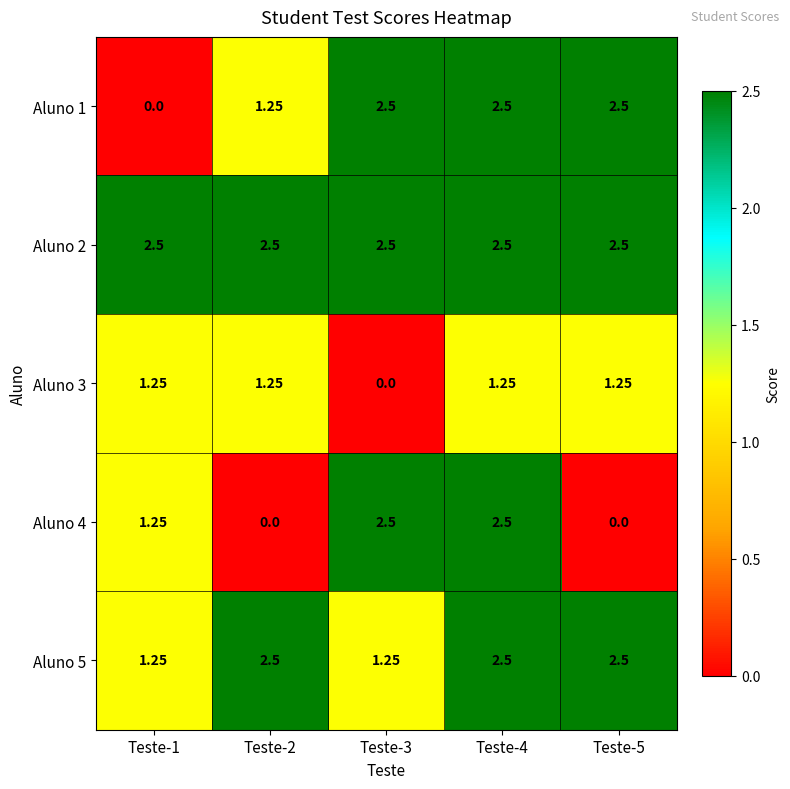

Is the value of Aluno 3 at Teste-5 greater than the value of Aluno 2 at Teste-1?

No